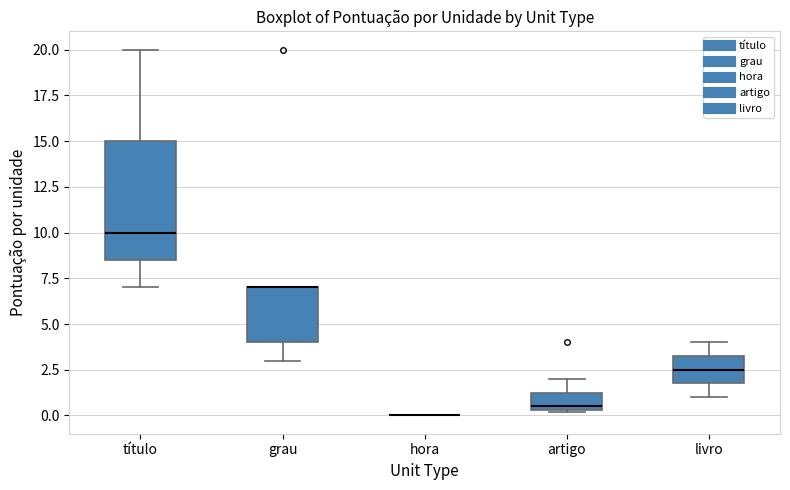

Reading left to right, read every box against the y-axis: the position of its median line, the range the box covers, and the ends of its whiskers. The values are not printed on the chart, so give them approximately, as read against the axis.

título: median 10.0, box 8.5 to 15.0, whiskers 7.0 to 20.0
grau: median 7.0 (drawn on the box's upper edge), box 4.0 to 7.0, whiskers 3.0 to 7.0
hora: box collapsed to a line at 0.0, whiskers 0.0 to 0.0
artigo: median 0.5 (just above the box's lower edge), box 0.5 to 1.5, whiskers 0.0 to 2.0
livro: median 2.5, box 2.0 to 3.5, whiskers 1.0 to 4.0